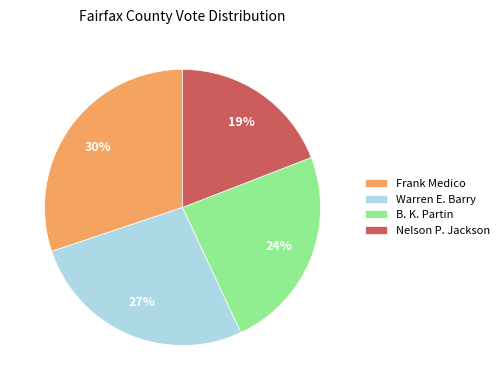

Is there any slice that represents more than half of the pie?

No